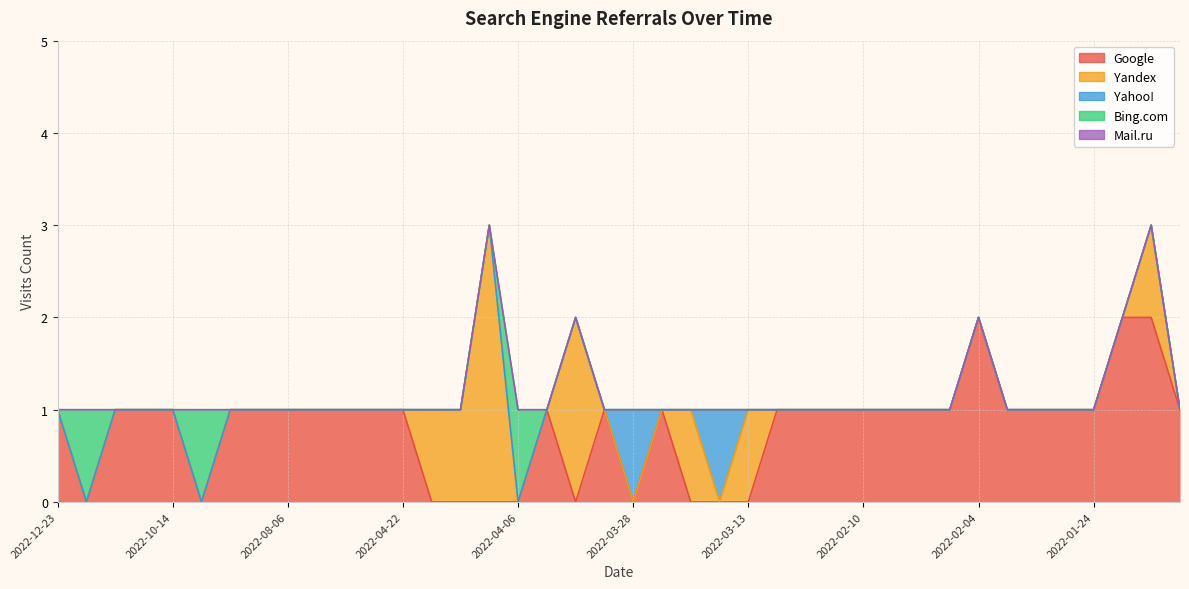

What are all the series names shown in the legend?

Google, Yandex, Yahoo!, Bing.com, Mail.ru